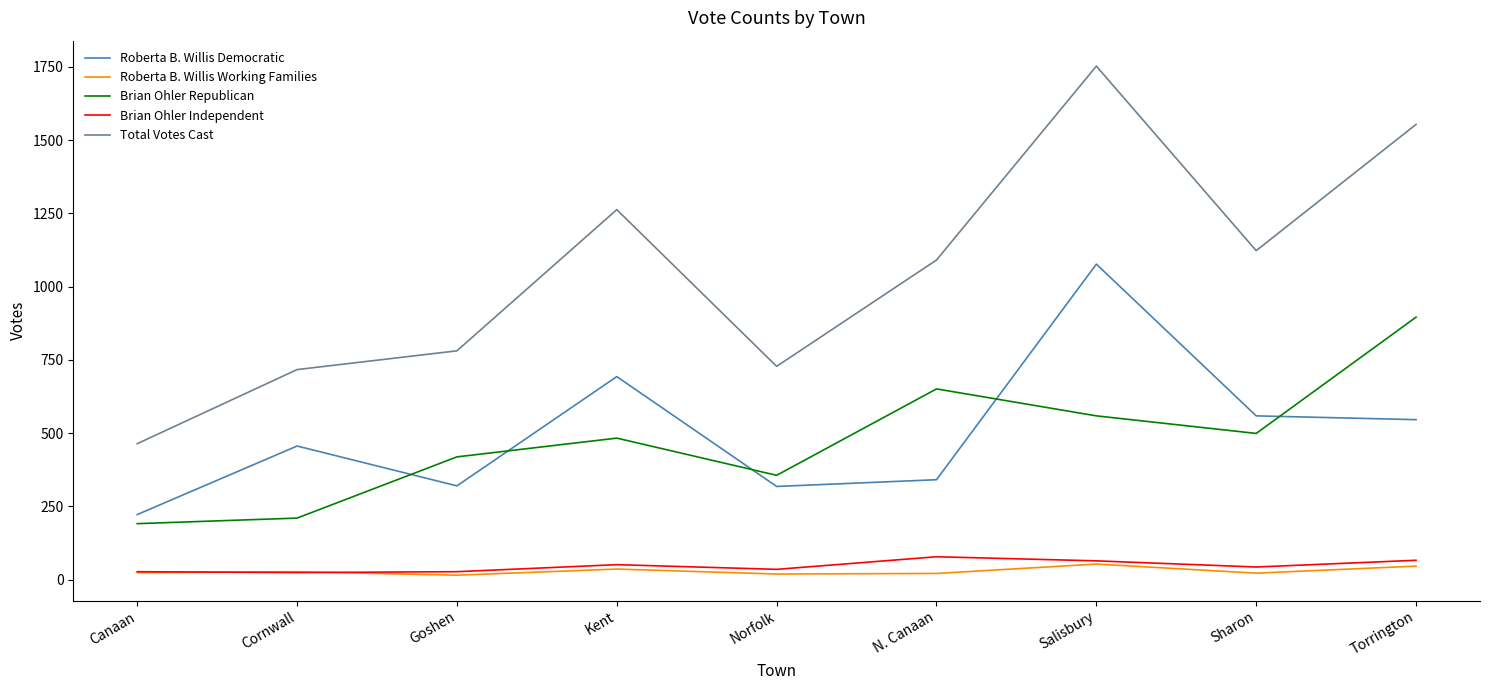

At which category is the sum across all series the highest?

Salisbury